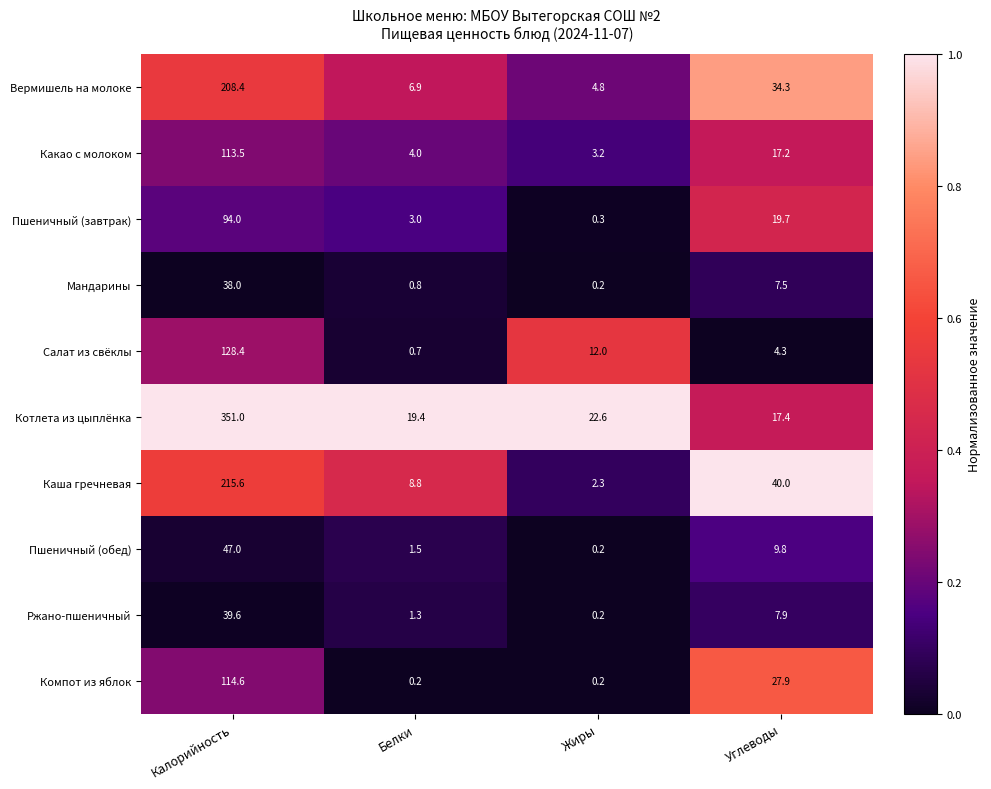

What is the sum of the Пшеничный (обед) values at Белки and Углеводы?

11.3